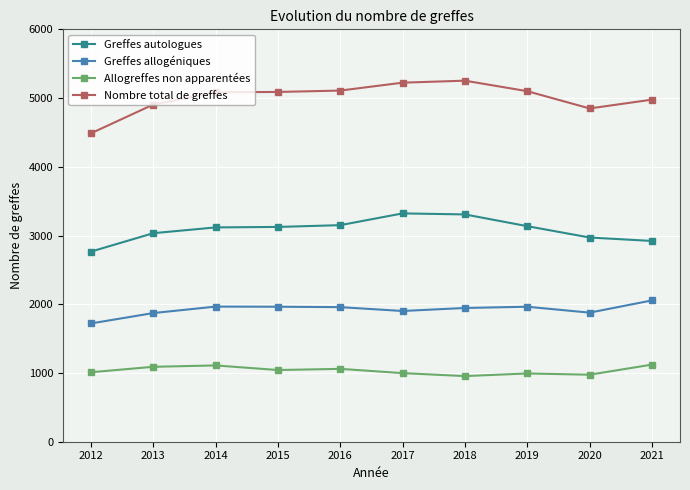

The Allogreffes non apparentées series shows 680 at 2019. True or false?

False